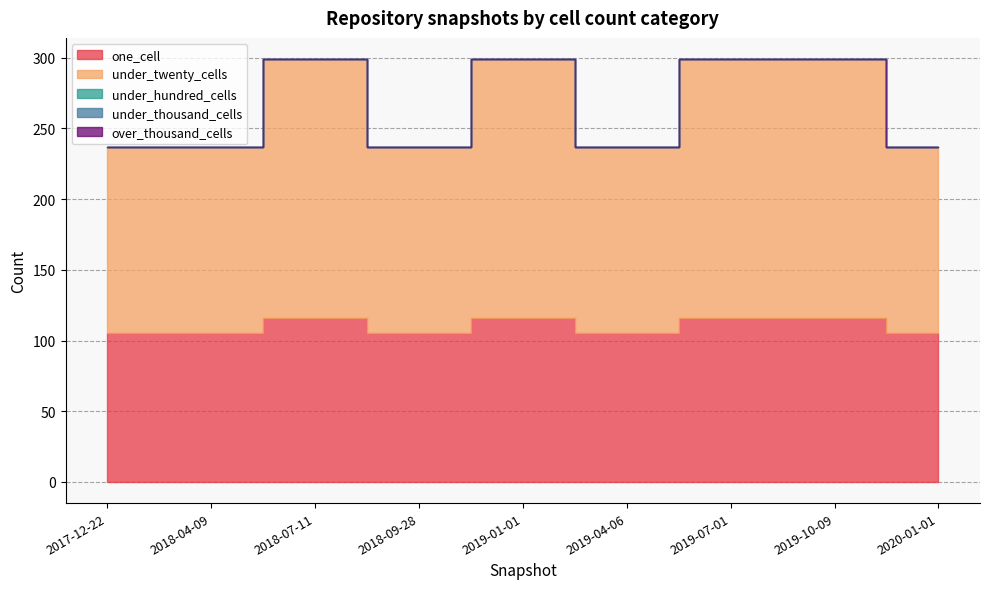

At which category does under_twenty_cells reach its first local peak?

2018-07-11